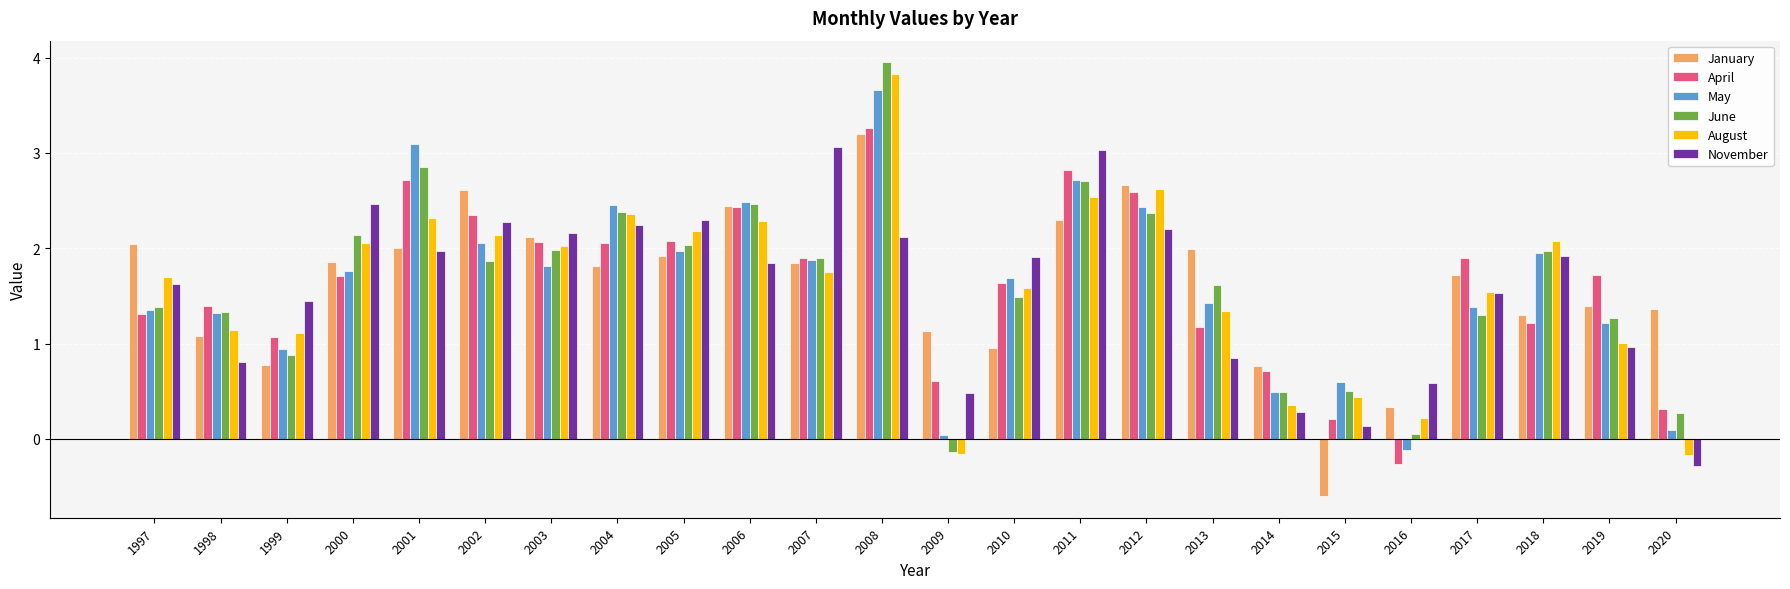

What is the value of the November bar at the 4th from the left?

2.5